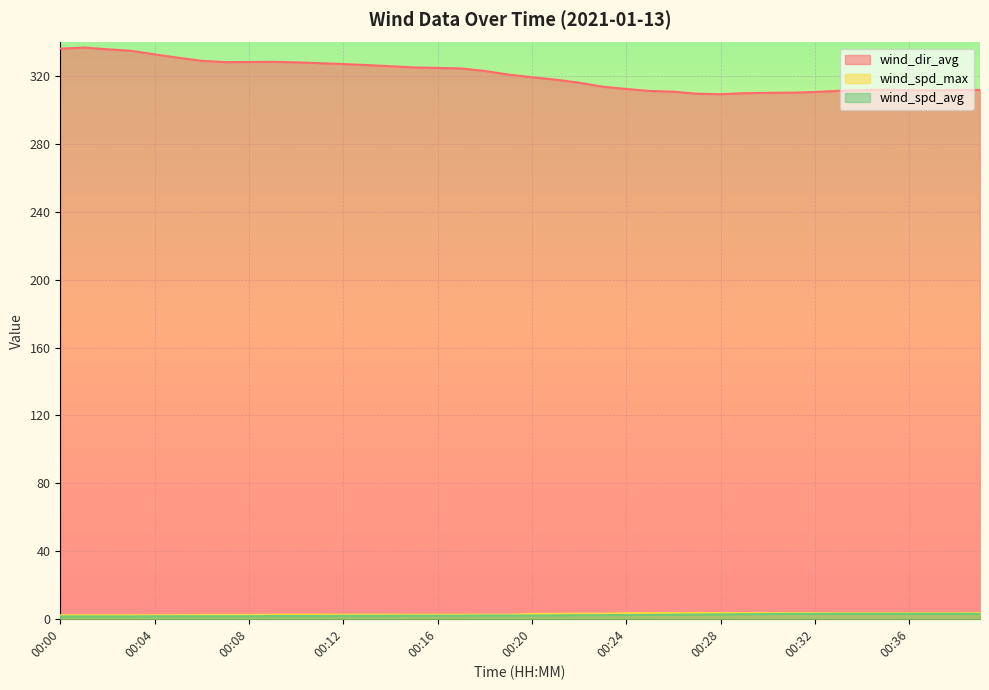

What is the total value across all series at 00:11?

331.8